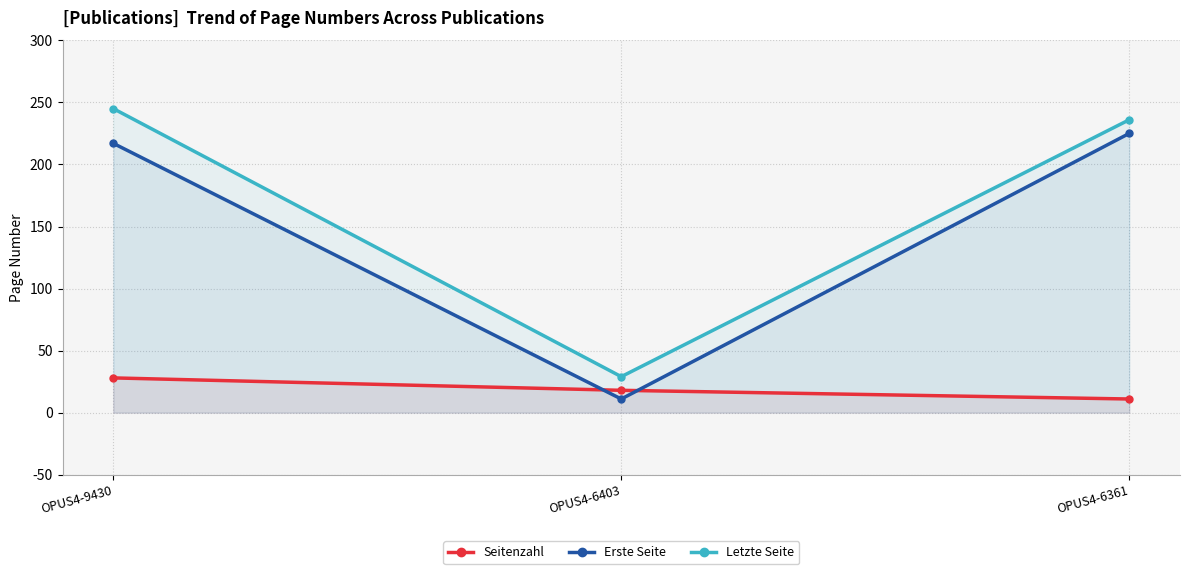

What are all the series names shown in the legend?

Seitenzahl, Erste Seite, Letzte Seite